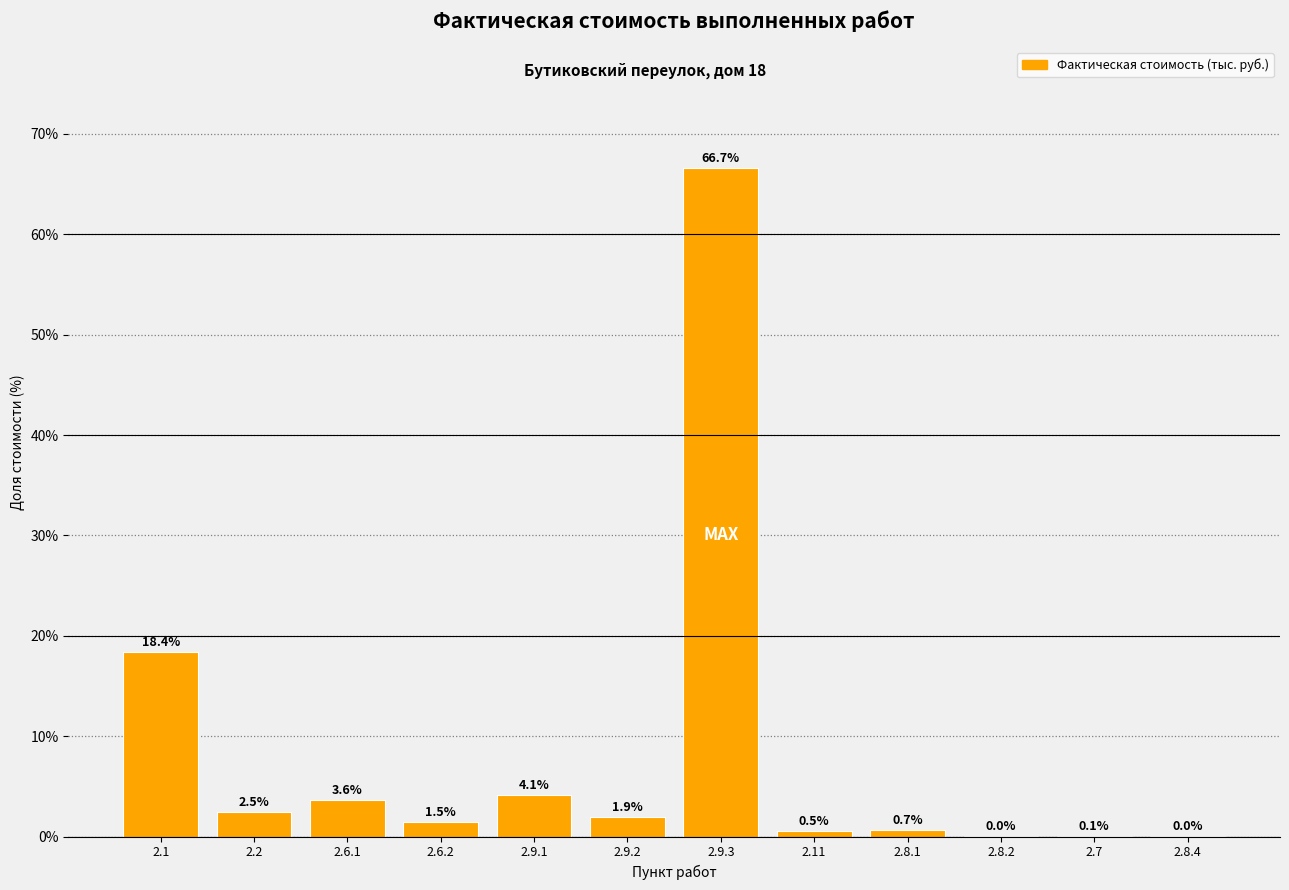

What is the sum of all values?

100.0